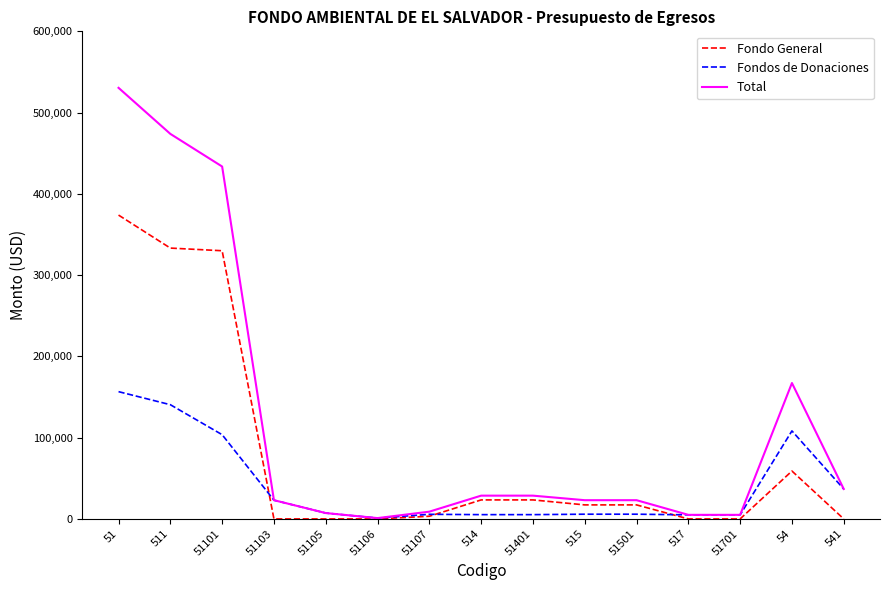

What is the maximum value for Fondo General?

373880